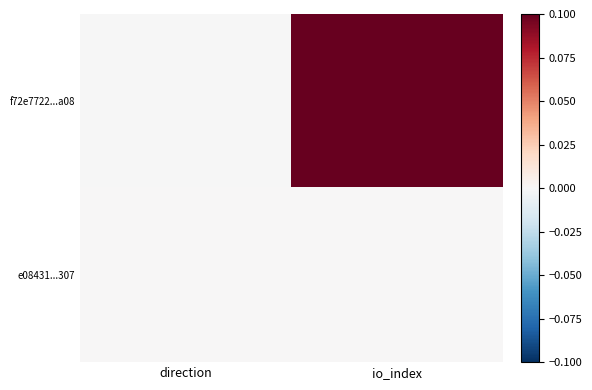

At how many categories does at least one series exceed 0?

2